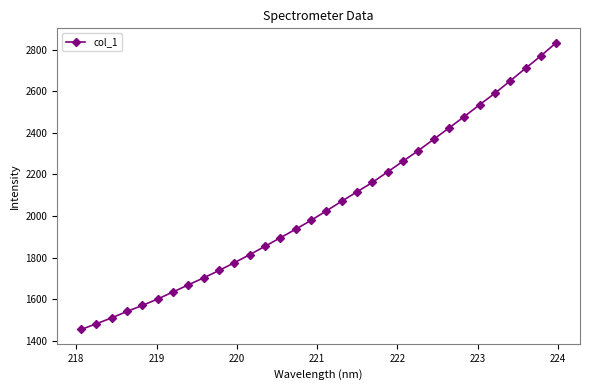

What is the value of the 24th point from the left?

2368.7